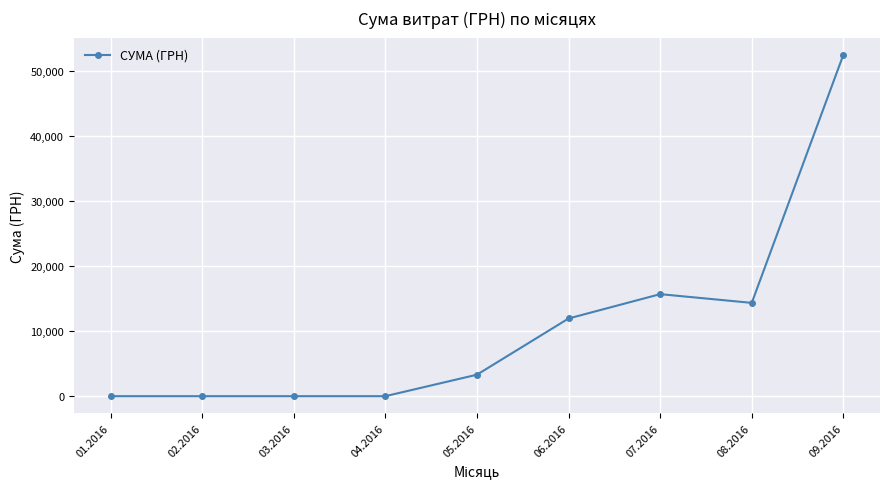

Reading left to right, what are all the values shown in this chart?

01.2016=0.0	02.2016=0.0	03.2016=0.0	04.2016=0.0	05.2016=3303.3	06.2016=11946.0	07.2016=15689.4	08.2016=14347.3	09.2016=52494.1